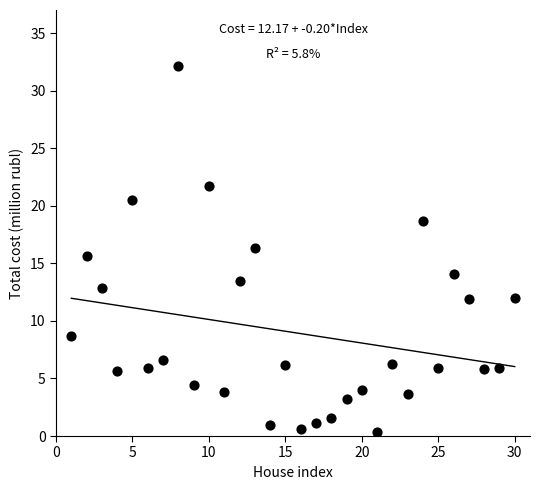

What is the range of Y values (max minus min)?

31.8